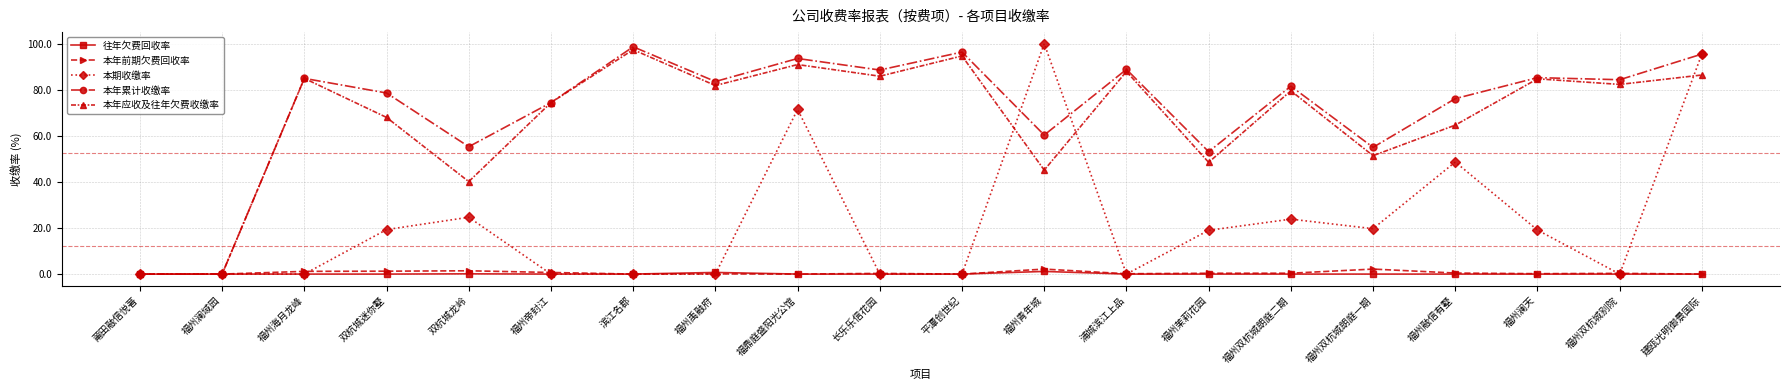

The 本年应收及往年欠费收缴率 series shows 87.9 at 浦城滨江上品. True or false?

True